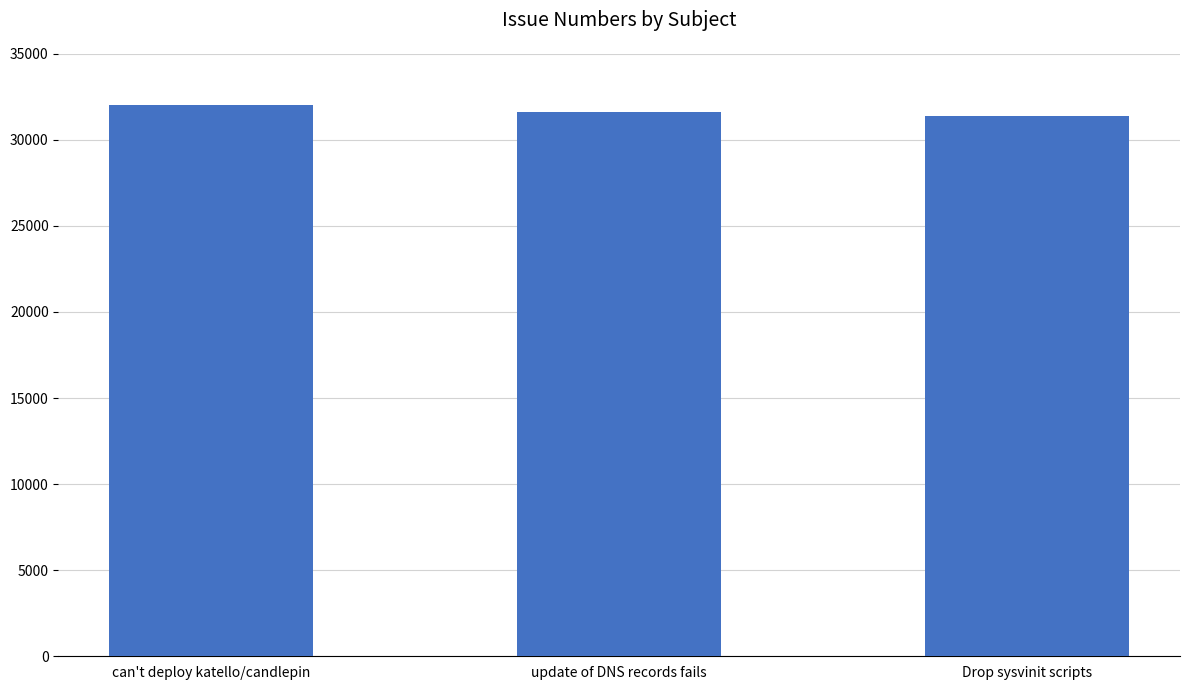

What is the difference between the maximum and second lowest values?

405